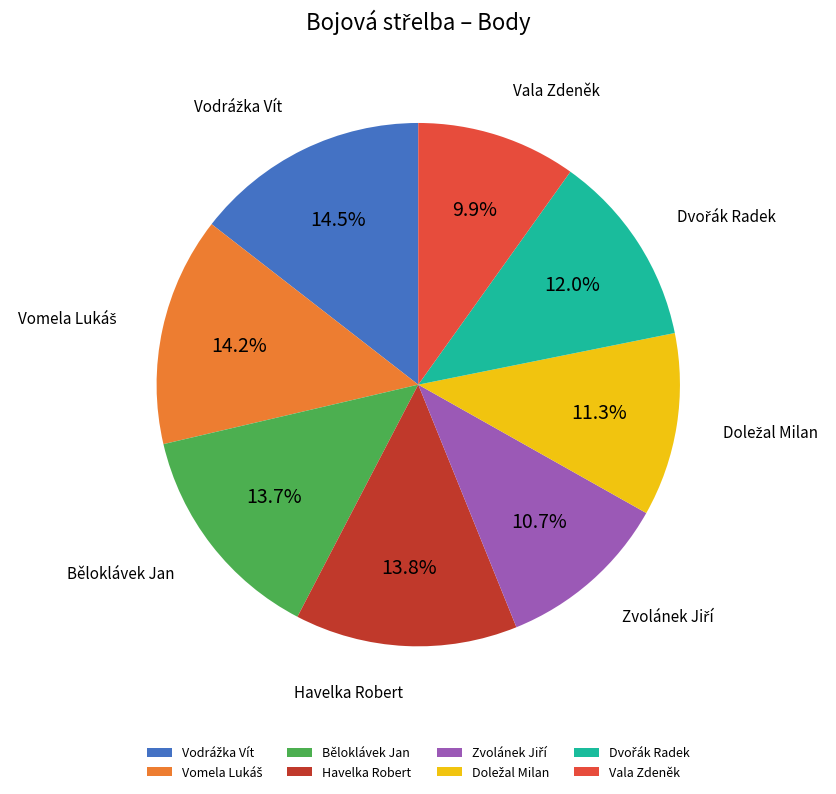

What is the total percentage of Běloklávek Jan and Vala Zdeněk?

23.6%